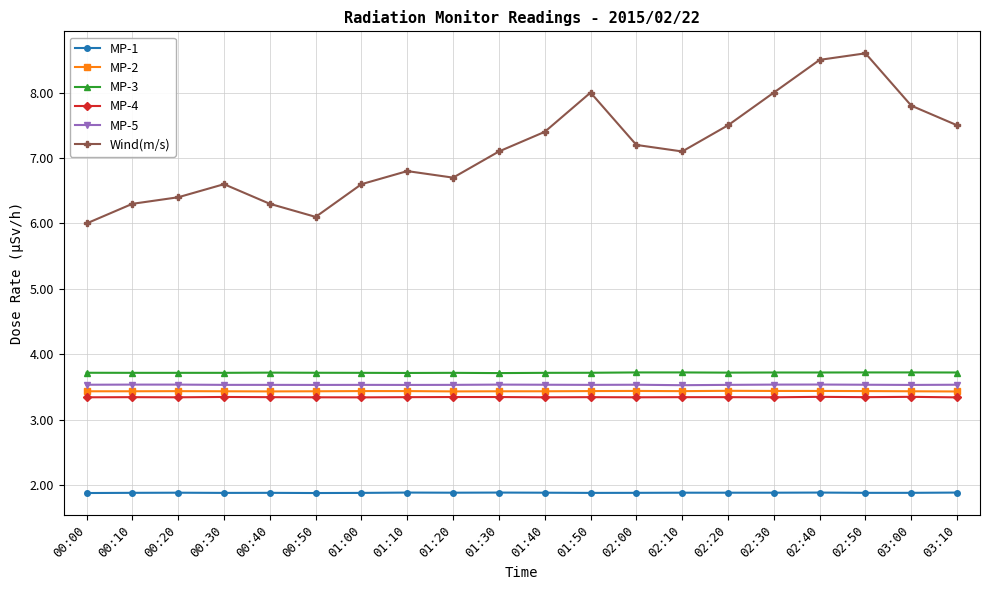

Is it true that MP-4 equals 3.3 at 02:00?

True